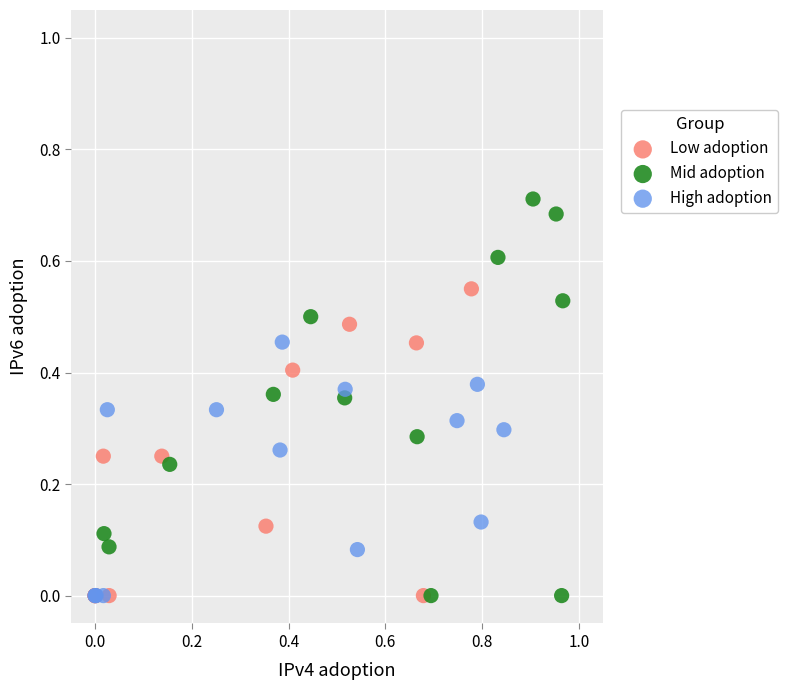

Which series has the widest spread of Y values?

Mid adoption